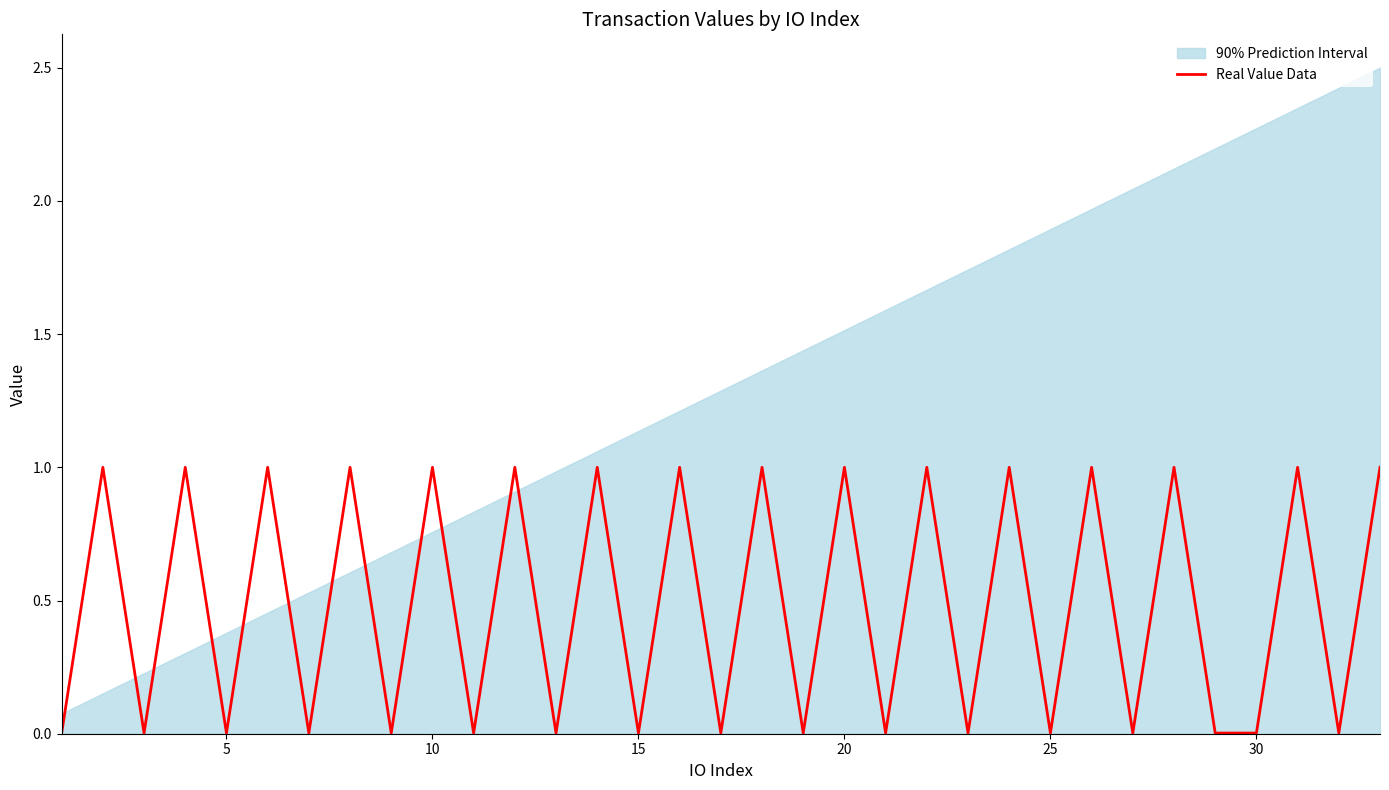

What is the highest value of the Real Value Data series?

1.0